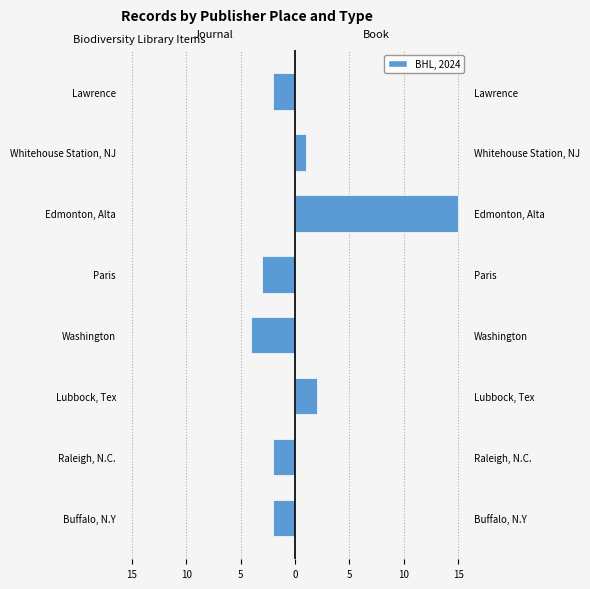

Between Raleigh, N.C. and Washington, which series saw the biggest shift?

Journal